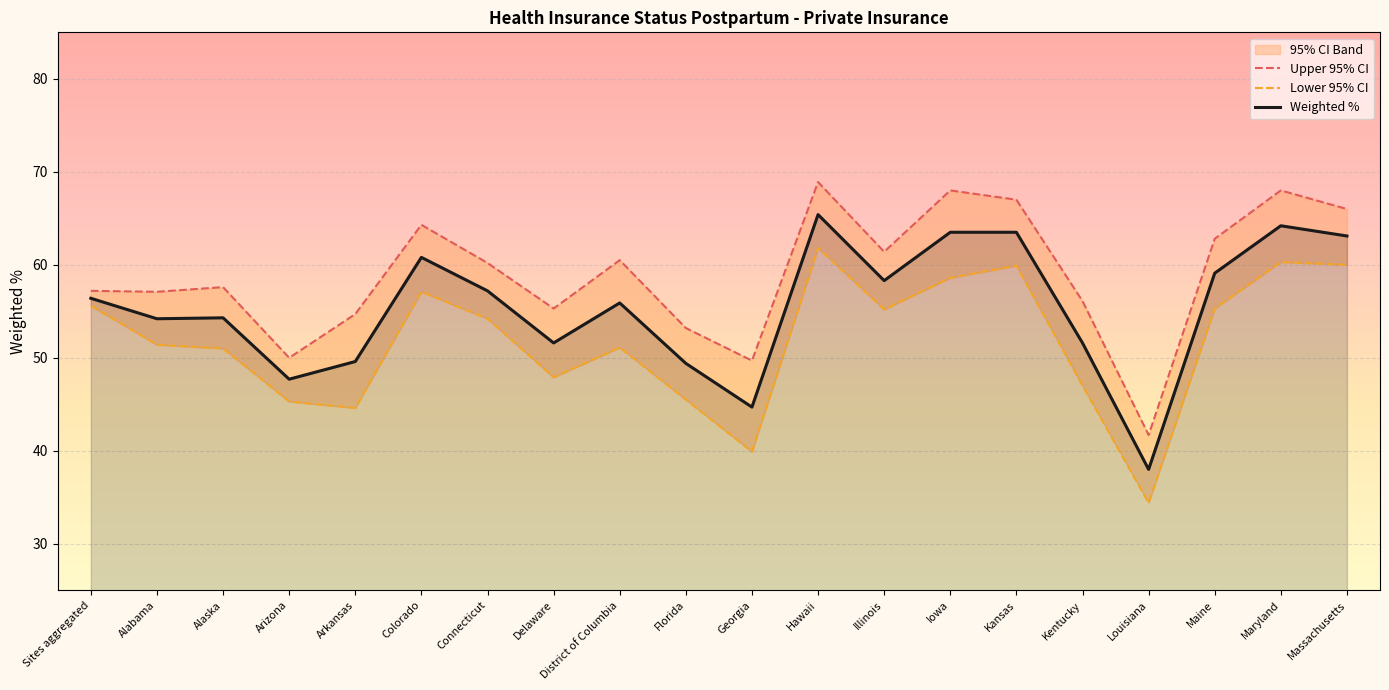

At which category does Weighted % reach its first local valley?

Alabama